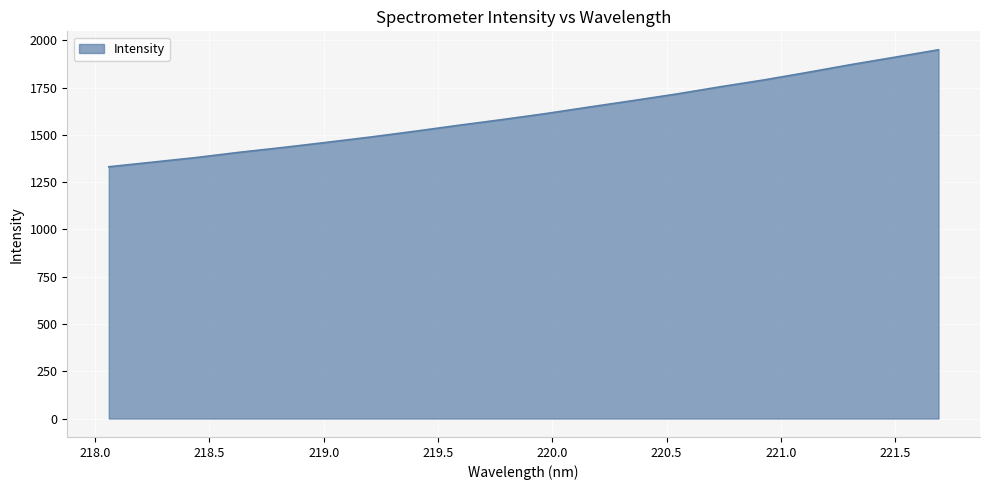

What is the difference between the maximum and minimum values?

618.6